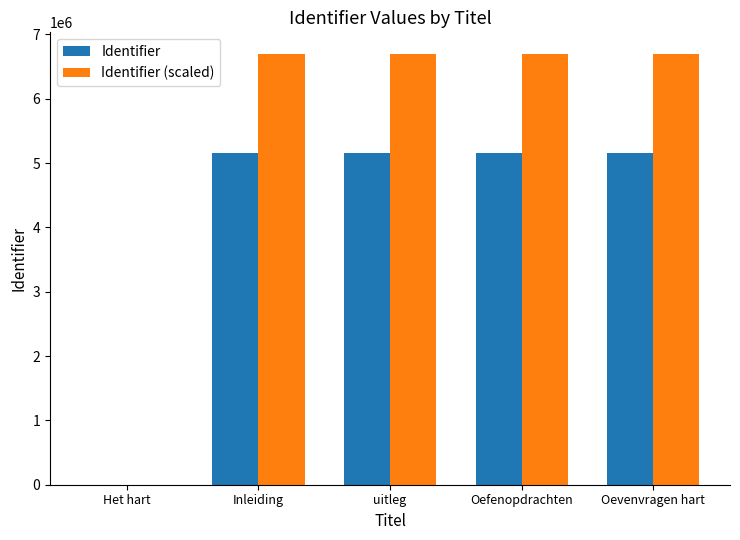

What is the sum of all Identifier values?

20607510.0